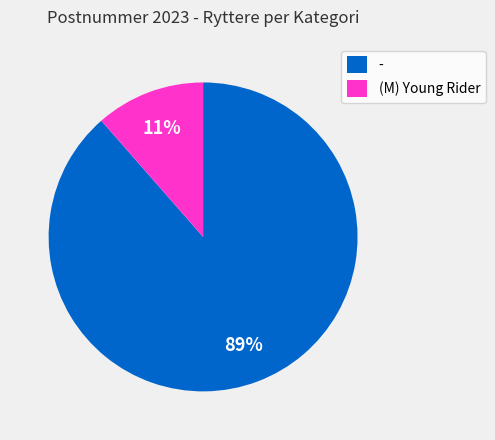

Which category accounts for the majority?

-